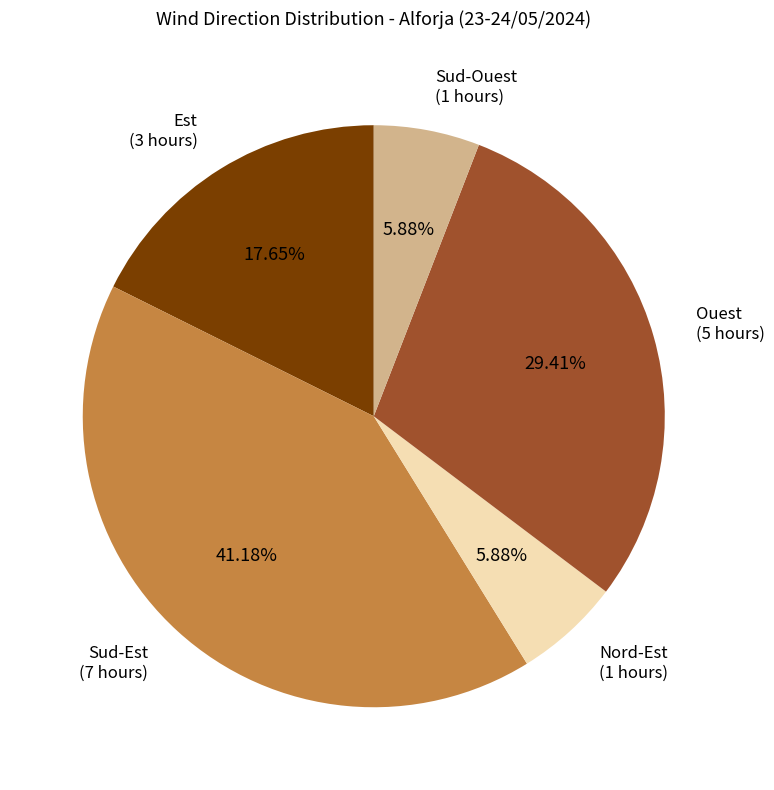

Does Est (3 hours) represent more than half of the total?

No